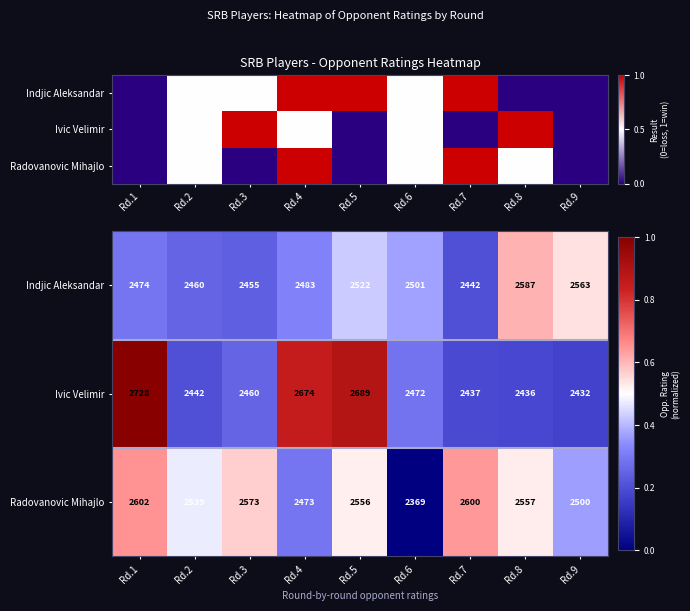

At how many categories does at least one series exceed 0?

9